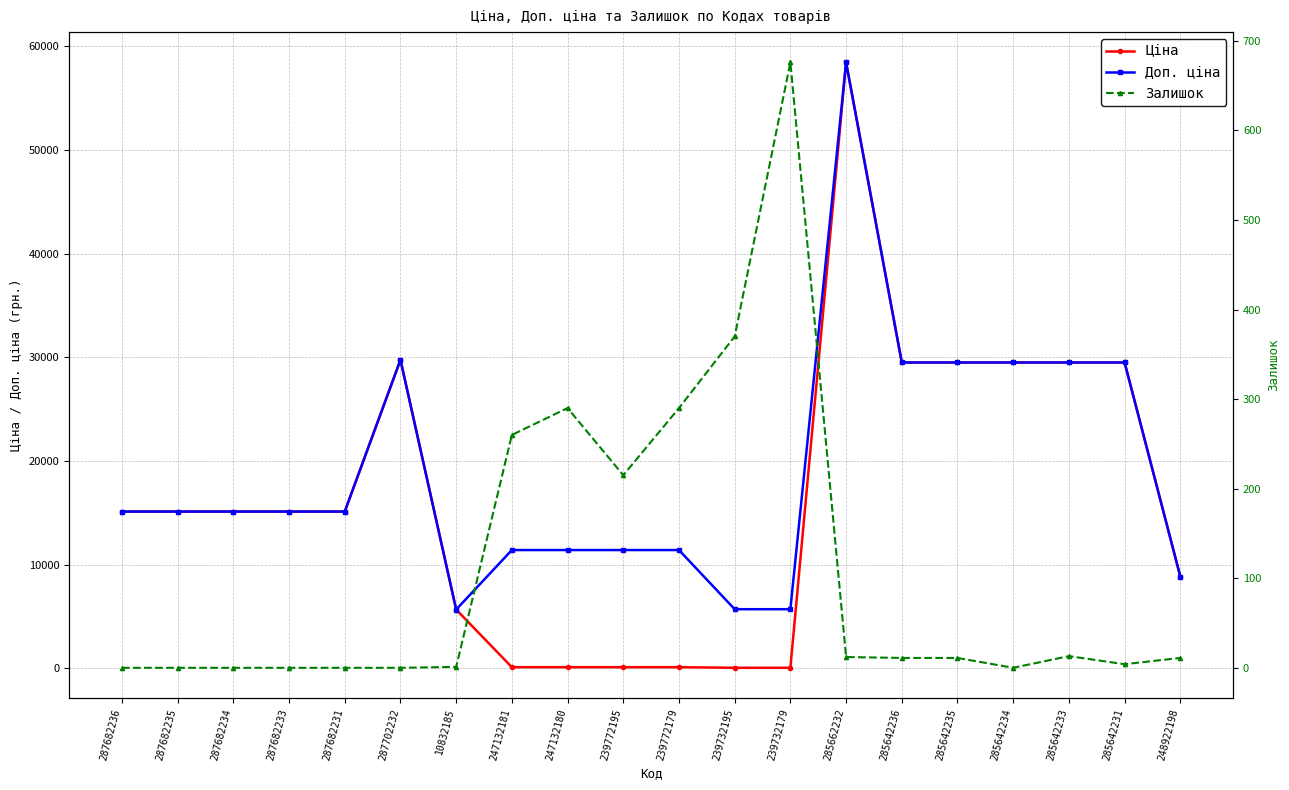

Which series has the largest range (max minus min)?

Ціна